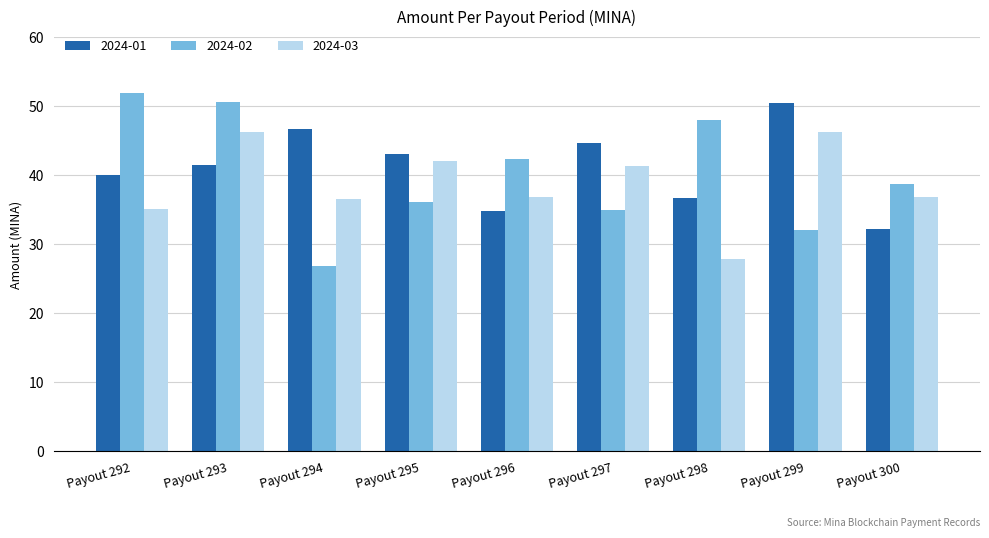

The value of 2024-03 at Payout 298 is 42.5. True or false?

False